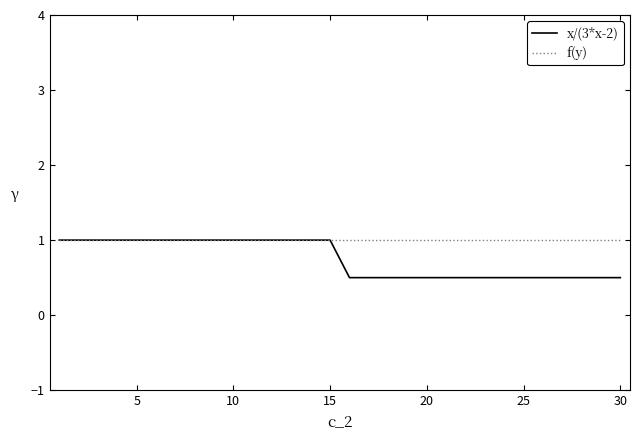

Which series has the largest total across all categories?

f(y)